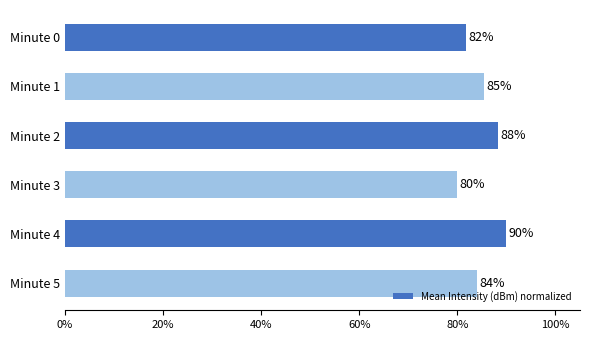

How many bars are there in total?

6